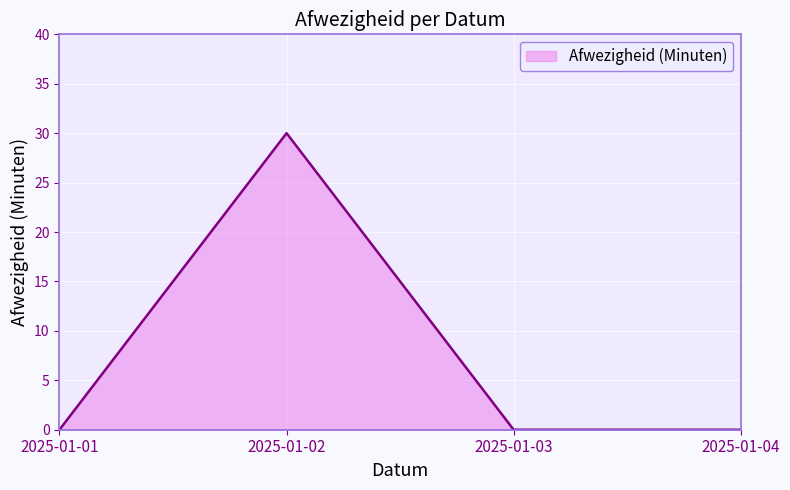

How many values are between 0 and 30?

4